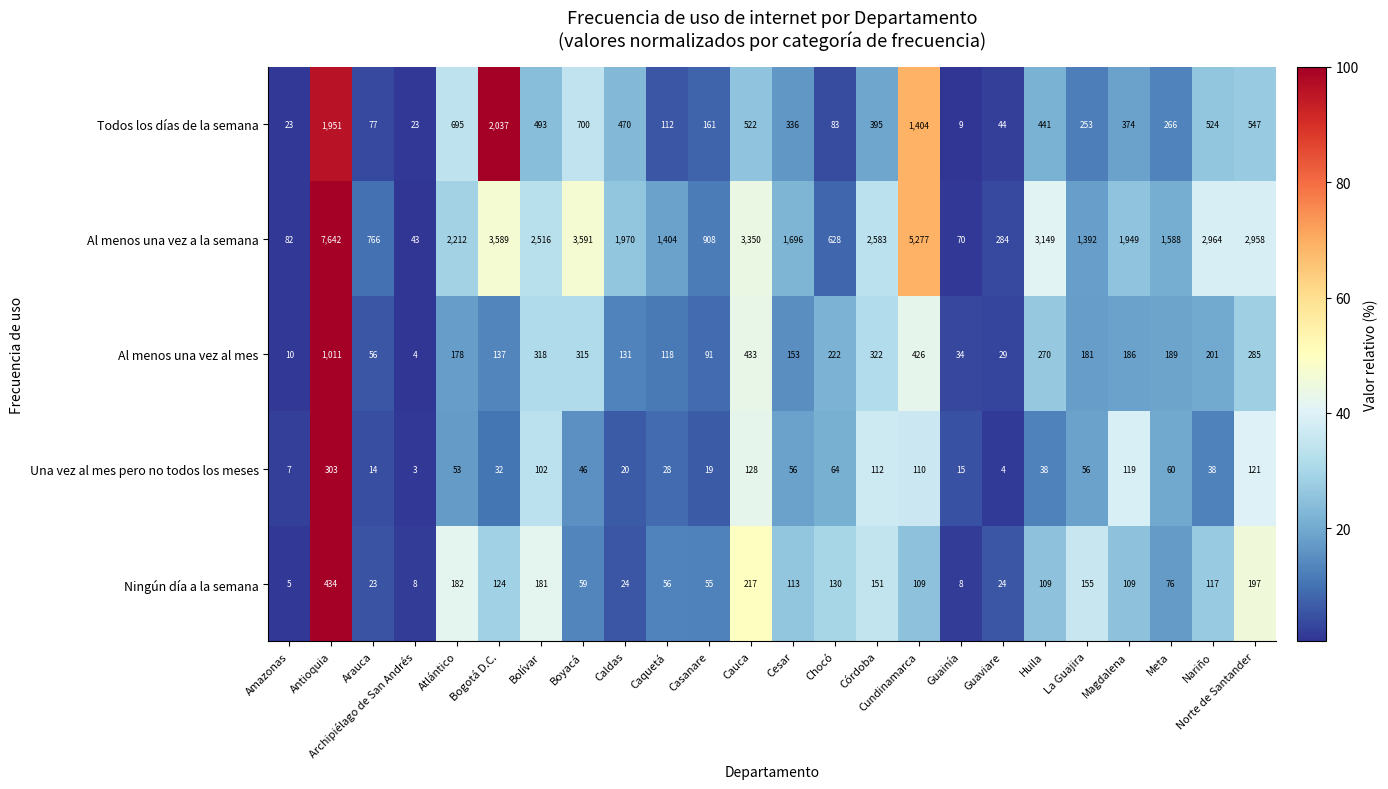

Where is Una vez al mes pero no todos los meses nearest to the value 153?

Cauca